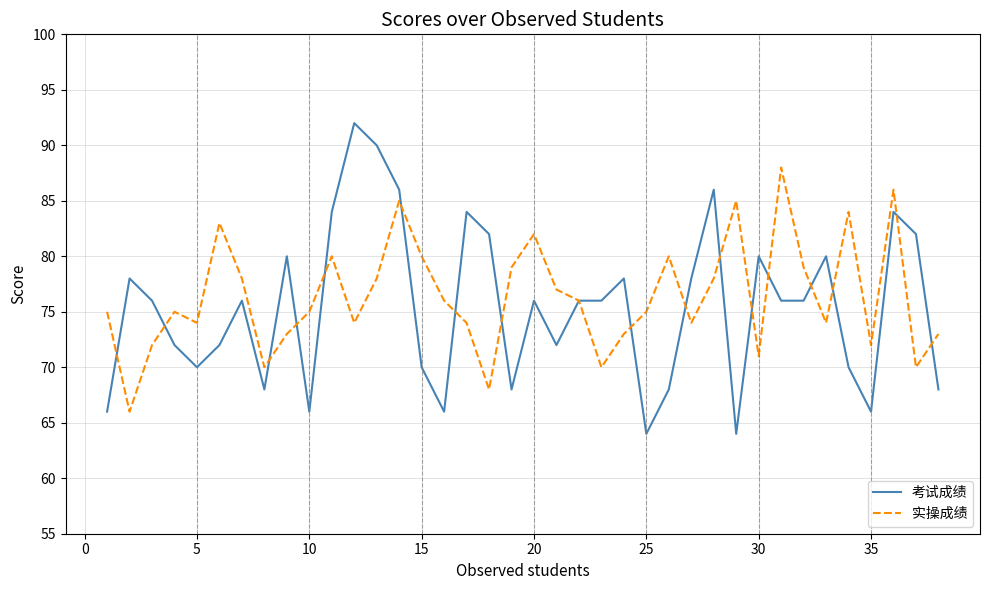

Rank the series by their maximum value, from lowest to highest.

实操成绩, 考试成绩